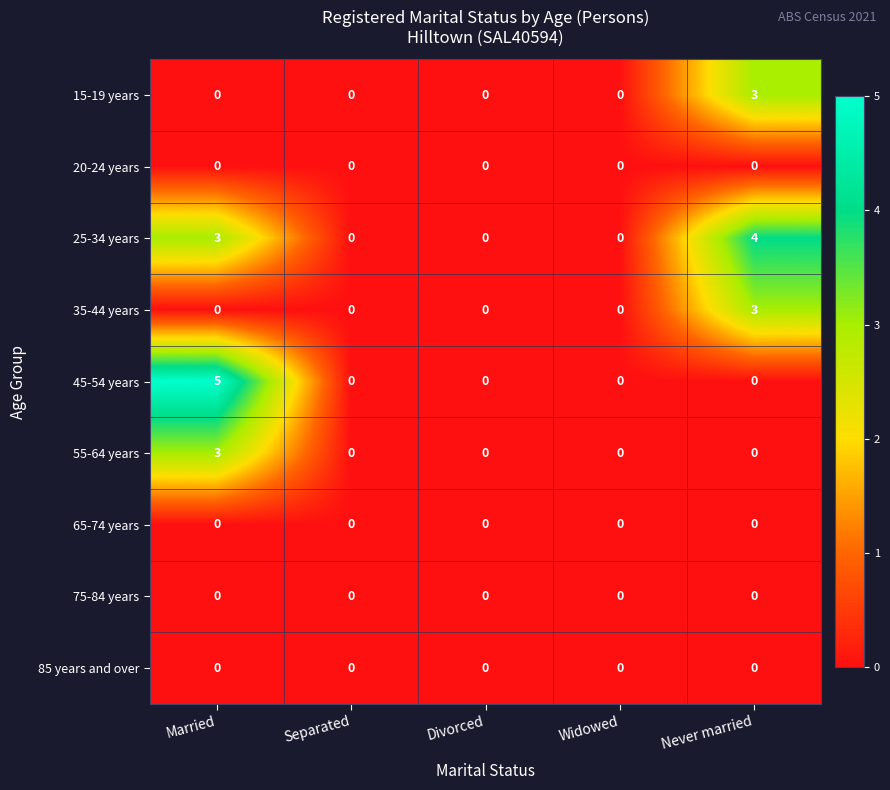

Which label corresponds to the largest value in the chart?

Married